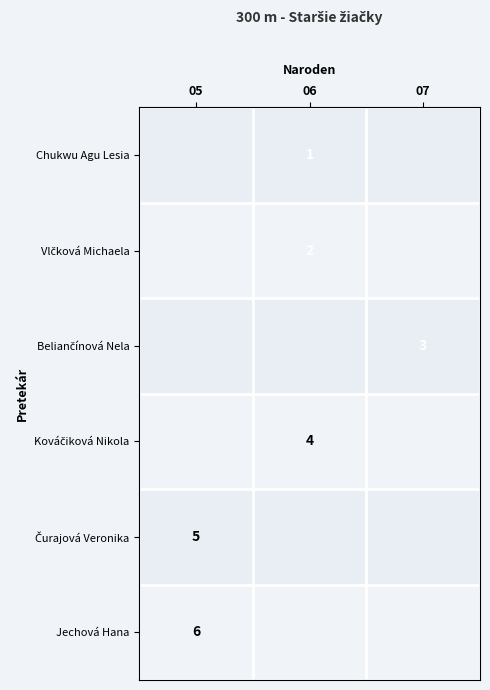

The Jechová Hana series shows 2 at 05. True or false?

False